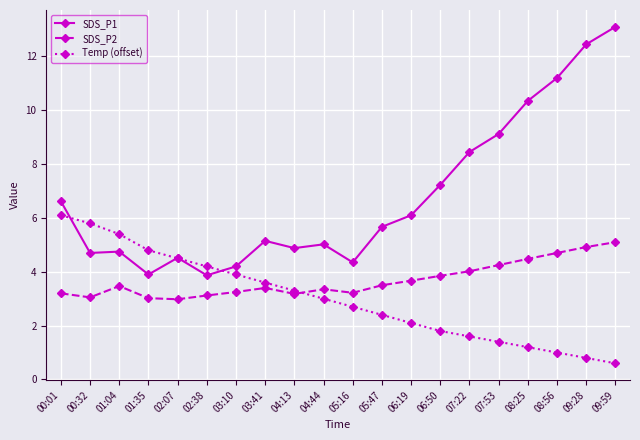

The SDS_P2 series shows 1.4 at 03:41. True or false?

False